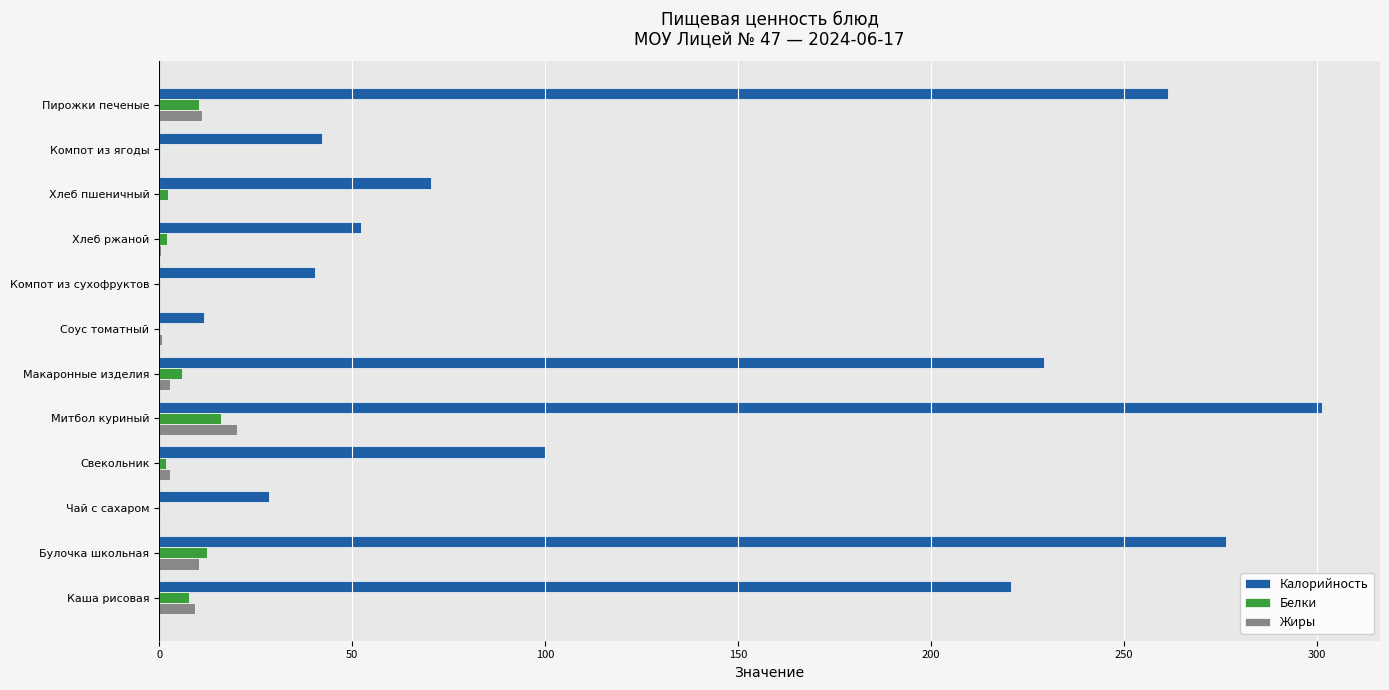

What is the sum of all Белки values?

58.9